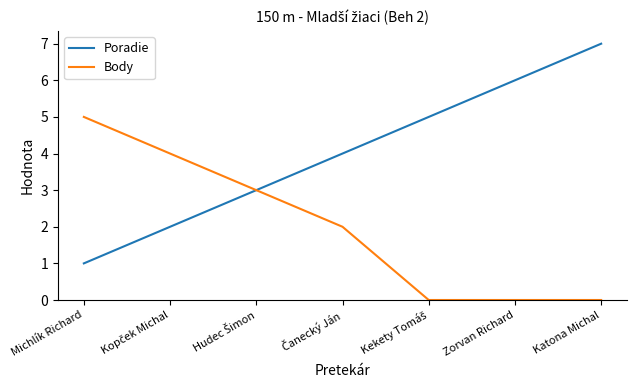

Reading left to right, list all the values displayed in this chart.

Poradie: 1	2	3	4	5	6	7
Body: 5	4	3	2	0	0	0